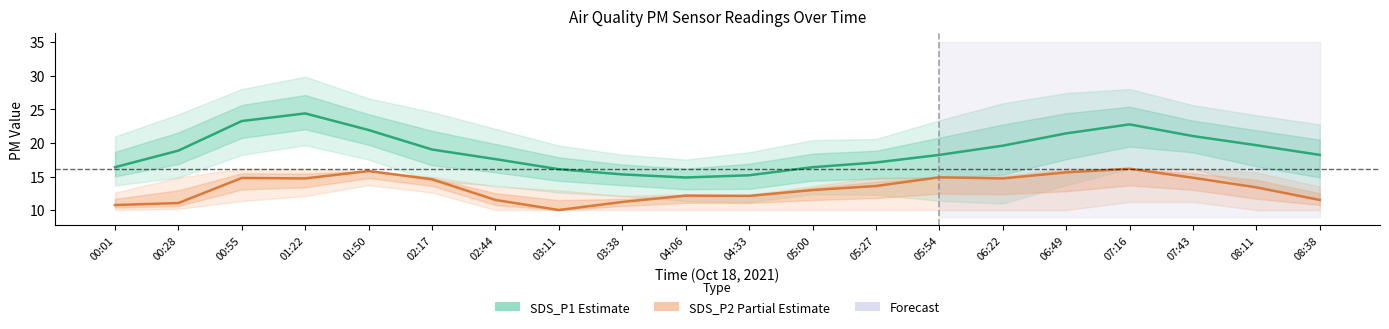

List the series in order of their peak value, lowest first.

SDS_P2 Partial Estimate, SDS_P1 Estimate